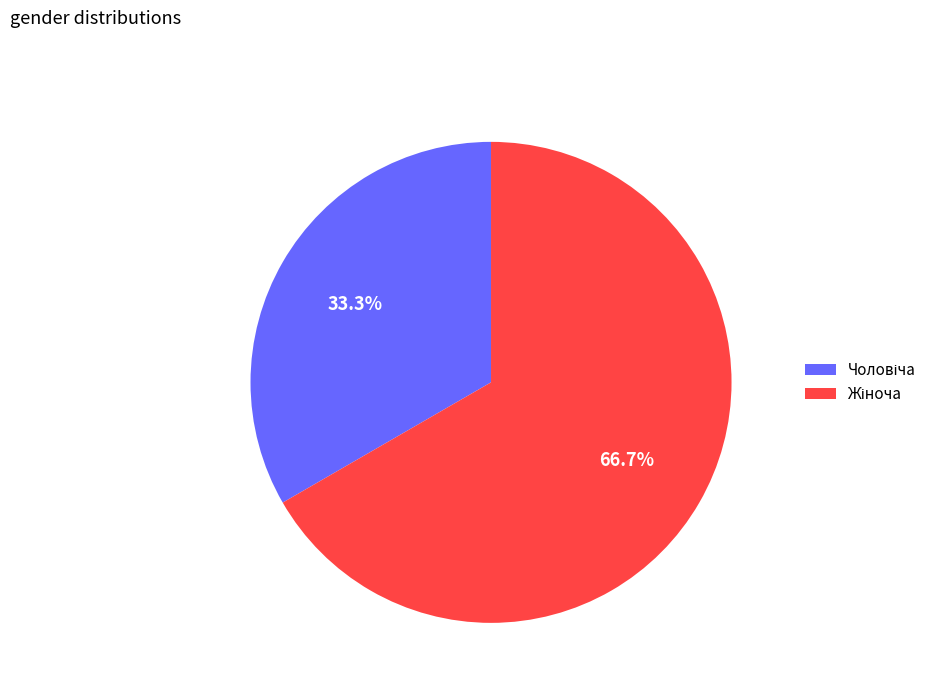

Is there a majority slice in this chart?

Yes